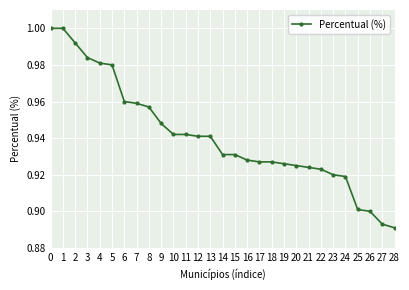

What is the sum of all values?

27.3